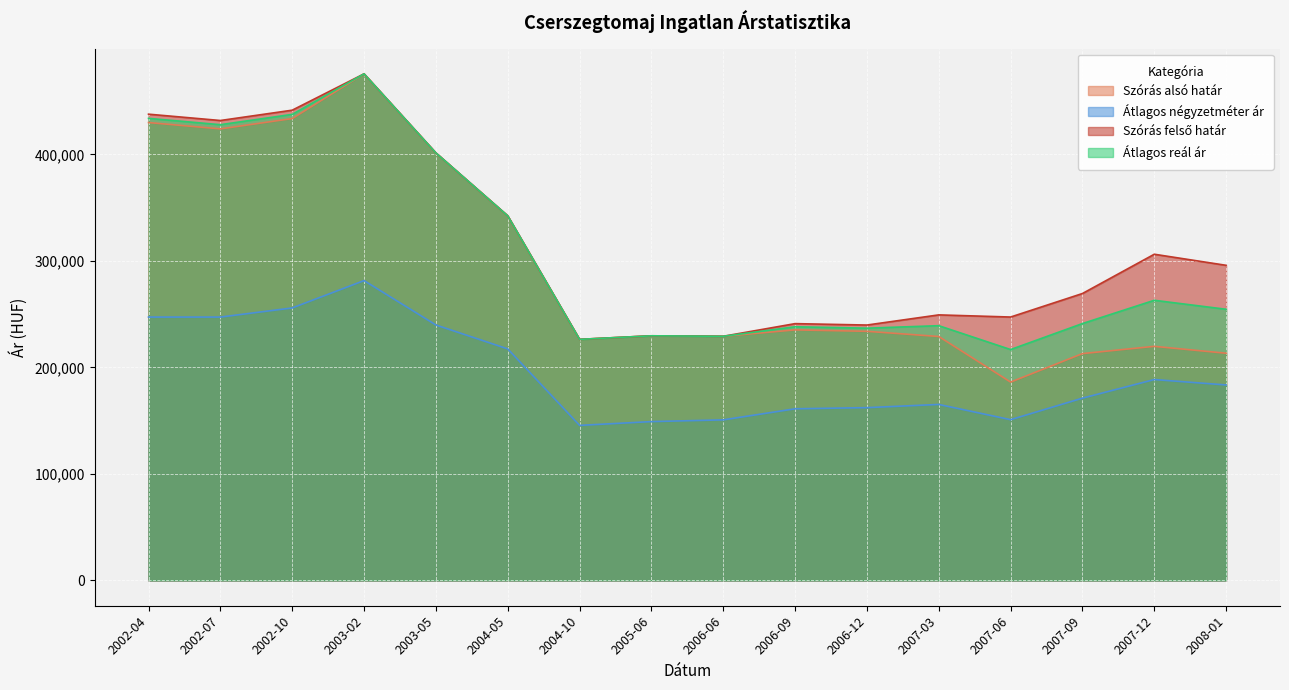

The Átlagos reál ár series shows 626811 at 2003-05. True or false?

False